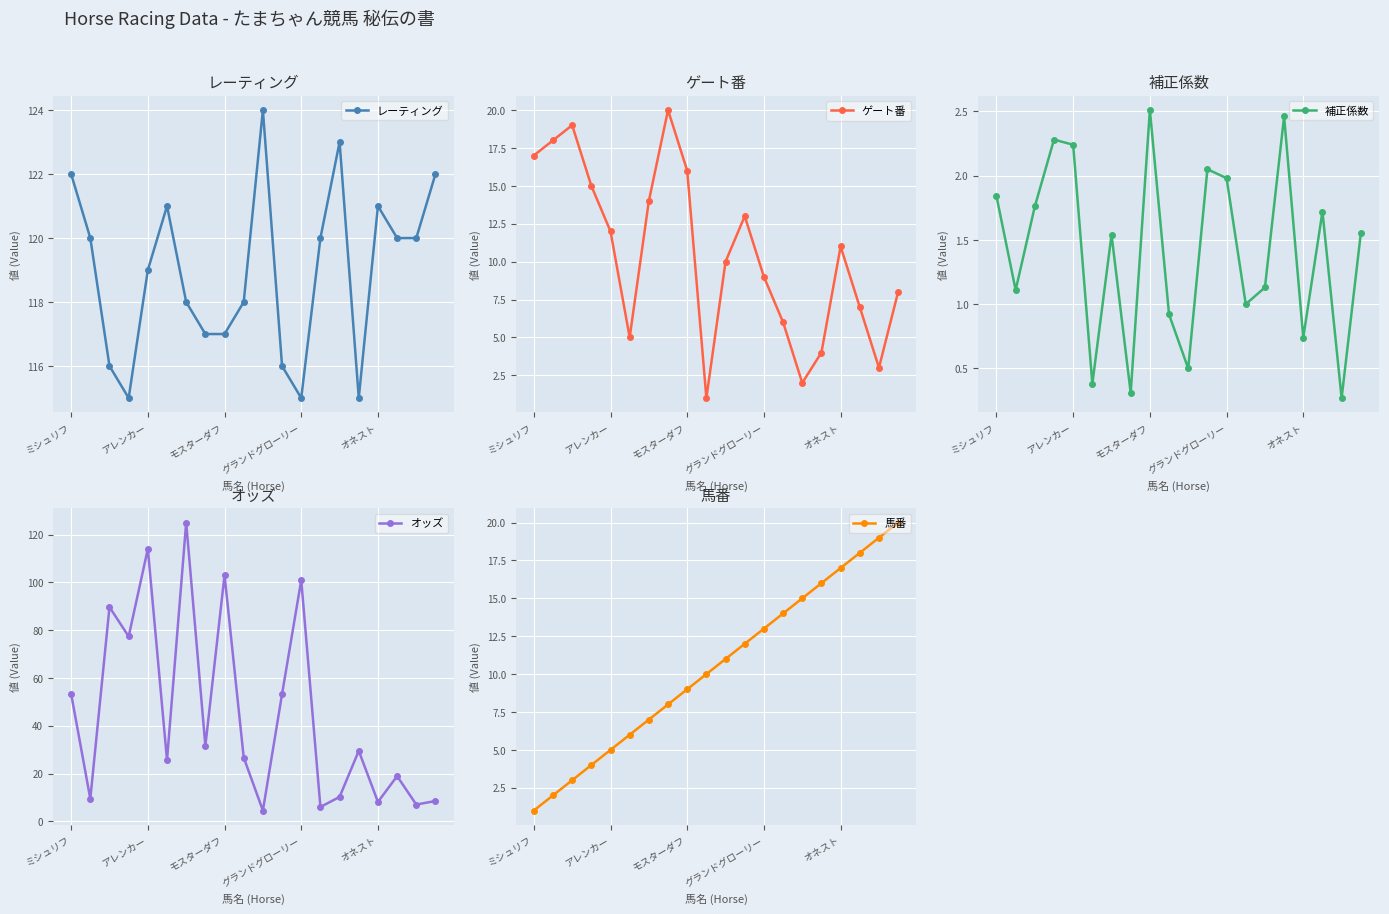

The value of オッズ at 18 is 9.4. True or false?

False